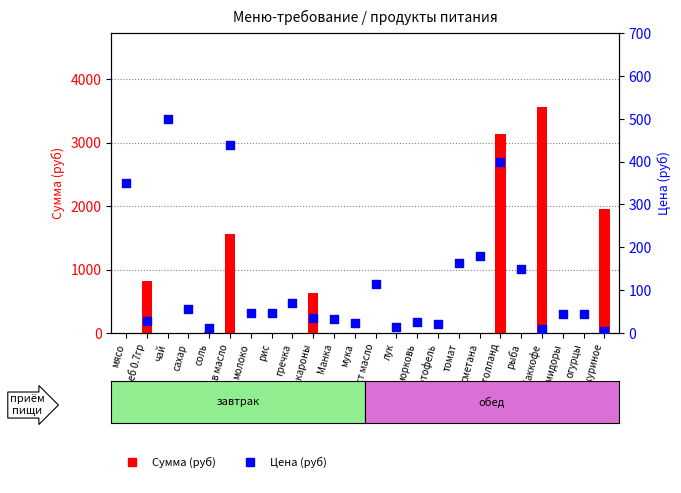

Which series has the largest Y range (max minus min)?

Сумма (руб)